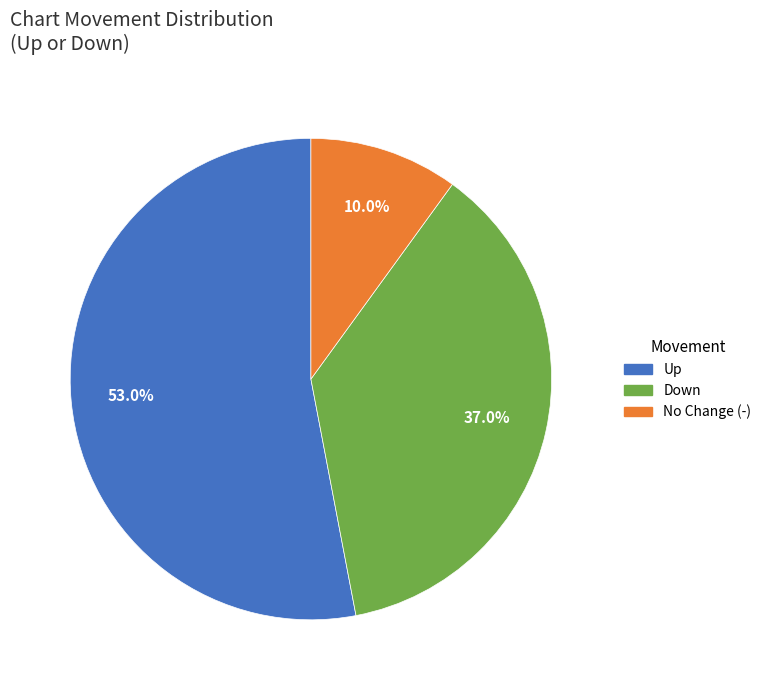

Is there a majority slice in this chart?

Yes